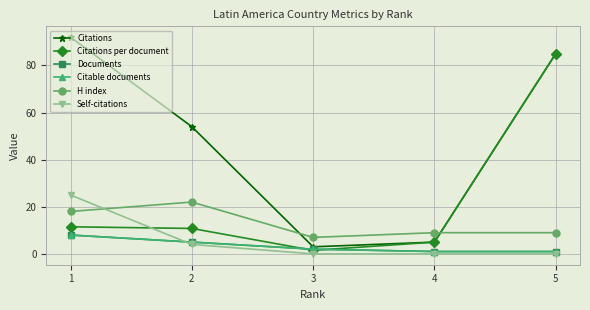

Which series has the widest spread of values?

Citations